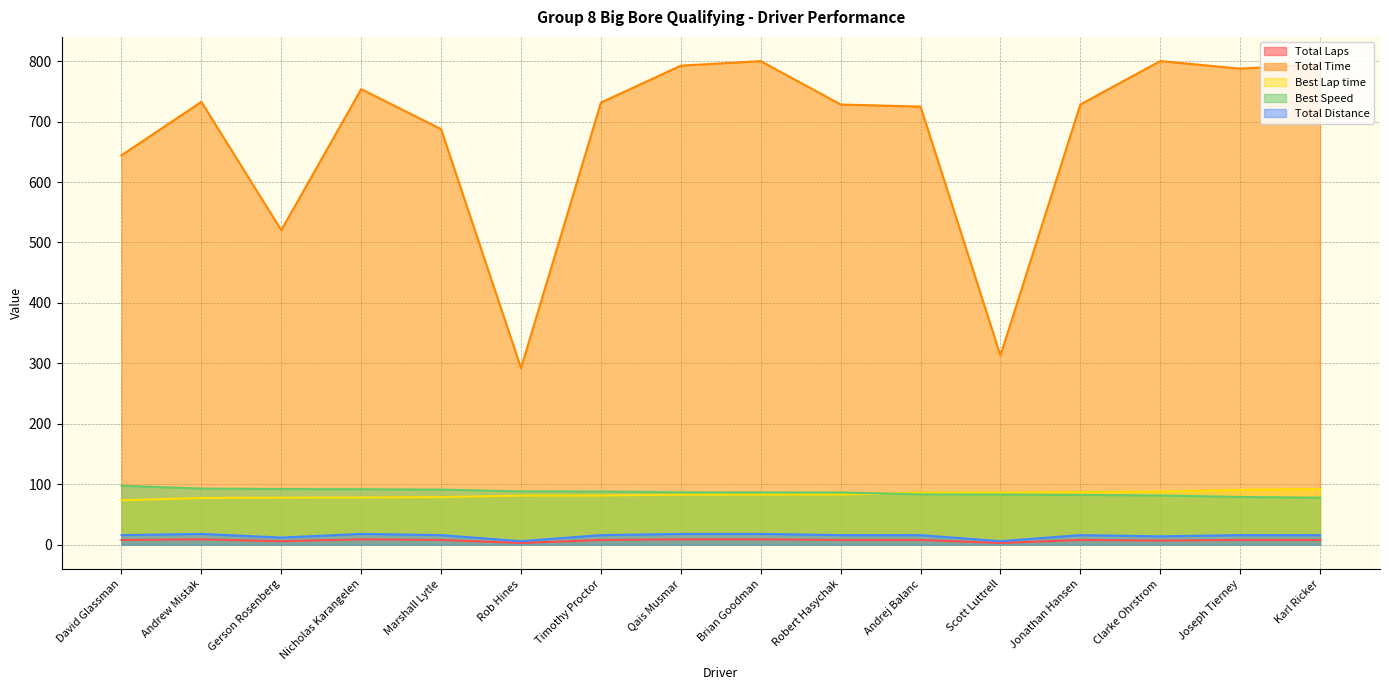

Reading left to right, extract all data points from this chart.

Total Laps: David Glassman=8.0	Andrew Mistak=9.0	Gerson Rosenberg=6.0	Nicholas Karangelen=9.0	Marshall Lytle=8.0	Rob Hines=3.0	Timothy Proctor=8.0	Qais Musmar=9.0	Brian Goodman=9.0	Robert Hasychak=8.0	Andrej Balanc=8.0	Scott Luttrell=3.0	Jonathan Hansen=8.0	Clarke Ohrstrom=7.0	Joseph Tierney=8.0	Karl Ricker=8.0
Total Time: David Glassman=644.2	Andrew Mistak=732.6	Gerson Rosenberg=520.4	Nicholas Karangelen=753.7	Marshall Lytle=687.4	Rob Hines=292.2	Timothy Proctor=731.4	Qais Musmar=792.5	Brian Goodman=800.0	Robert Hasychak=728.2	Andrej Balanc=724.8	Scott Luttrell=313.1	Jonathan Hansen=728.2	Clarke Ohrstrom=800.1	Joseph Tierney=787.5	Karl Ricker=794.7
Best Lap time: David Glassman=73.7	Andrew Mistak=77.4	Gerson Rosenberg=78.1	Nicholas Karangelen=78.3	Marshall Lytle=78.8	Rob Hines=81.4	Timothy Proctor=81.6	Qais Musmar=82.9	Brian Goodman=83.0	Robert Hasychak=83.1	Andrej Balanc=86.3	Scott Luttrell=86.5	Jonathan Hansen=87.3	Clarke Ohrstrom=88.1	Joseph Tierney=91.0	Karl Ricker=92.3
Best Speed: David Glassman=97.7	Andrew Mistak=93.0	Gerson Rosenberg=92.2	Nicholas Karangelen=91.9	Marshall Lytle=91.3	Rob Hines=88.4	Timothy Proctor=88.2	Qais Musmar=86.8	Brian Goodman=86.7	Robert Hasychak=86.6	Andrej Balanc=83.4	Scott Luttrell=83.2	Jonathan Hansen=82.5	Clarke Ohrstrom=81.7	Joseph Tierney=79.1	Karl Ricker=78.0
Total Distance: David Glassman=16.0	Andrew Mistak=18.0	Gerson Rosenberg=12.0	Nicholas Karangelen=18.0	Marshall Lytle=16.0	Rob Hines=6.0	Timothy Proctor=16.0	Qais Musmar=18.0	Brian Goodman=18.0	Robert Hasychak=16.0	Andrej Balanc=16.0	Scott Luttrell=6.0	Jonathan Hansen=16.0	Clarke Ohrstrom=14.0	Joseph Tierney=16.0	Karl Ricker=16.0